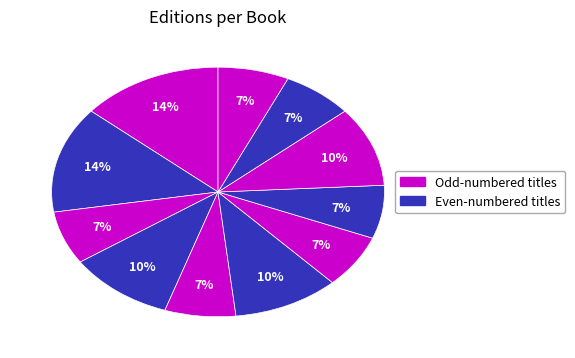

Count the number of slices in the pie.

11